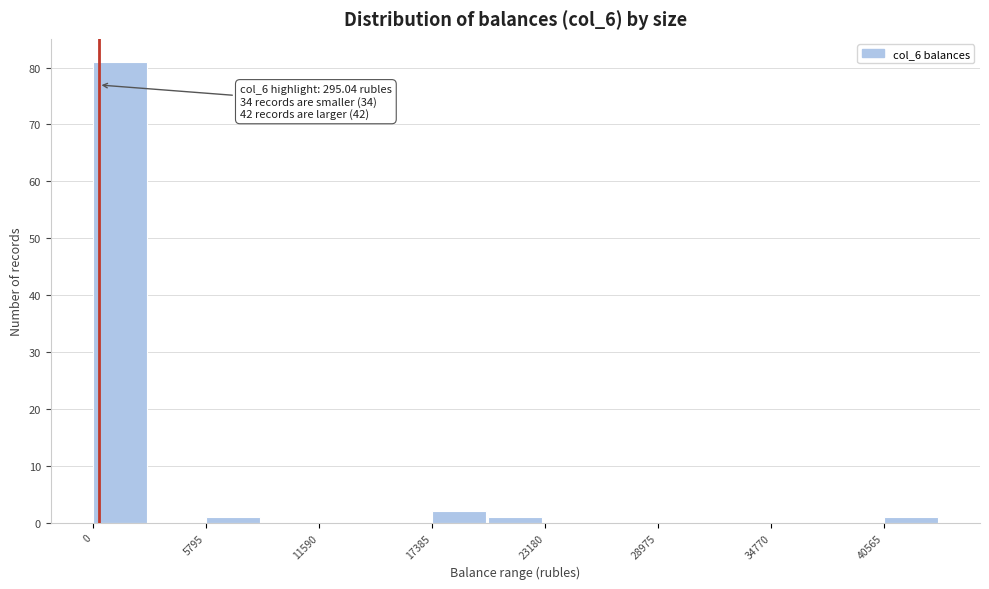

Around what value on the x-axis is the tallest bar? Give the approximate position of its centre, as read against the axis.

1000